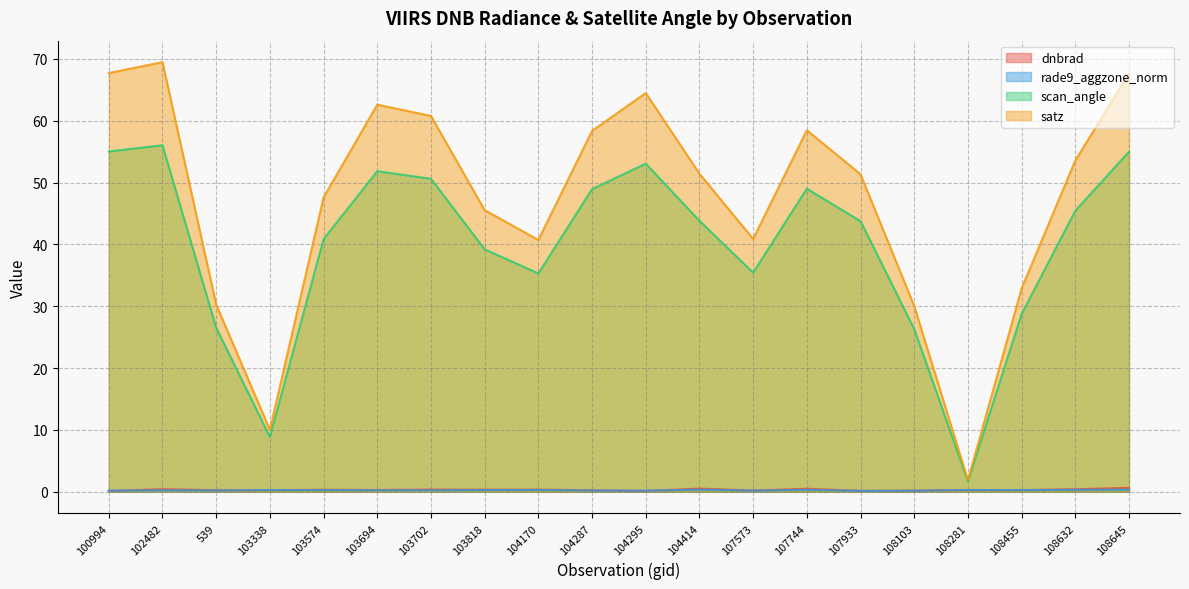

What is the spread (max minus min) of values at 102482?

69.2